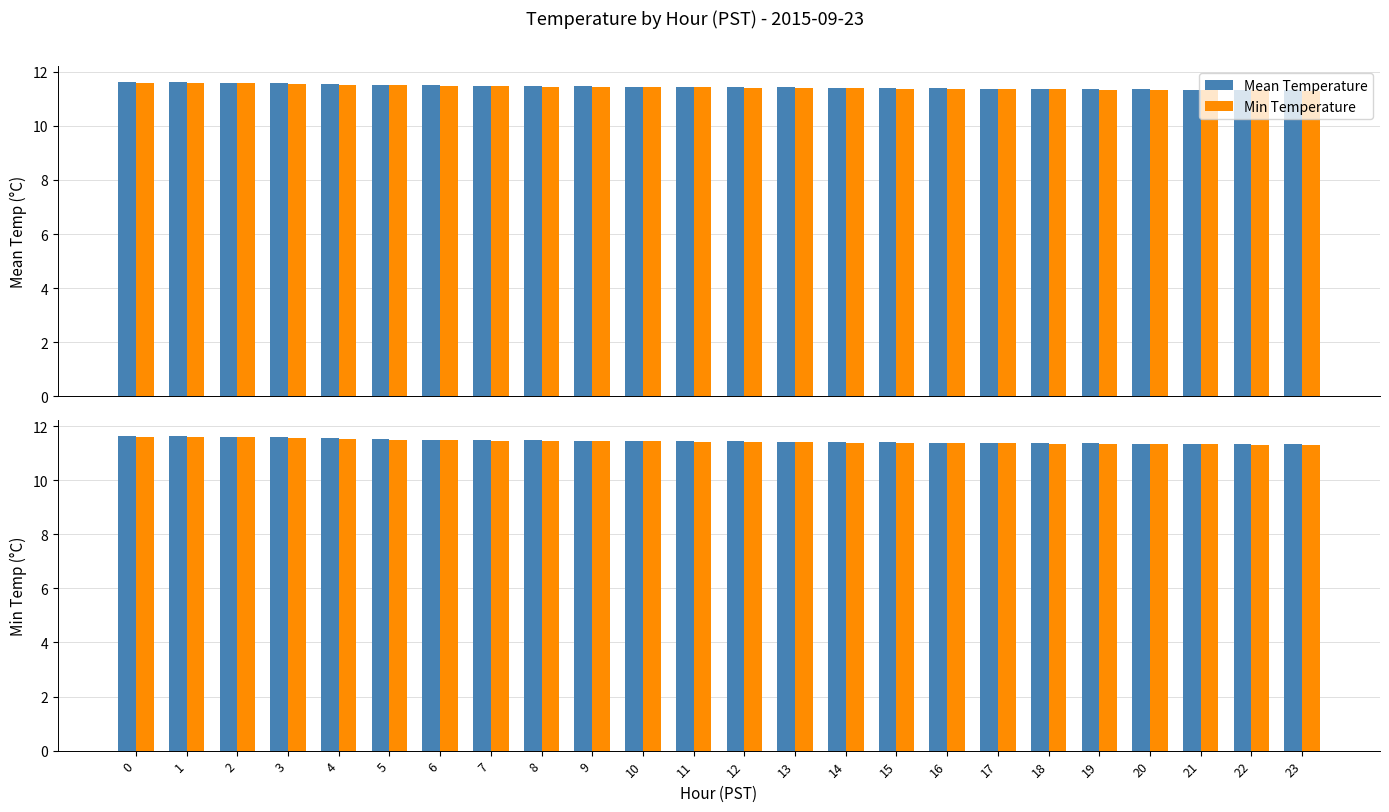

What is the sum of all Mean Temperature values?

274.8